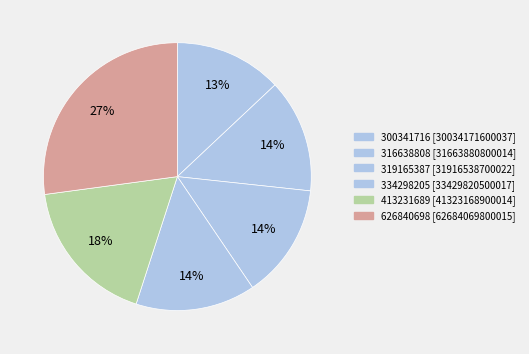

To the nearest percent, what is the difference between the largest and smallest slice percentages?

14%